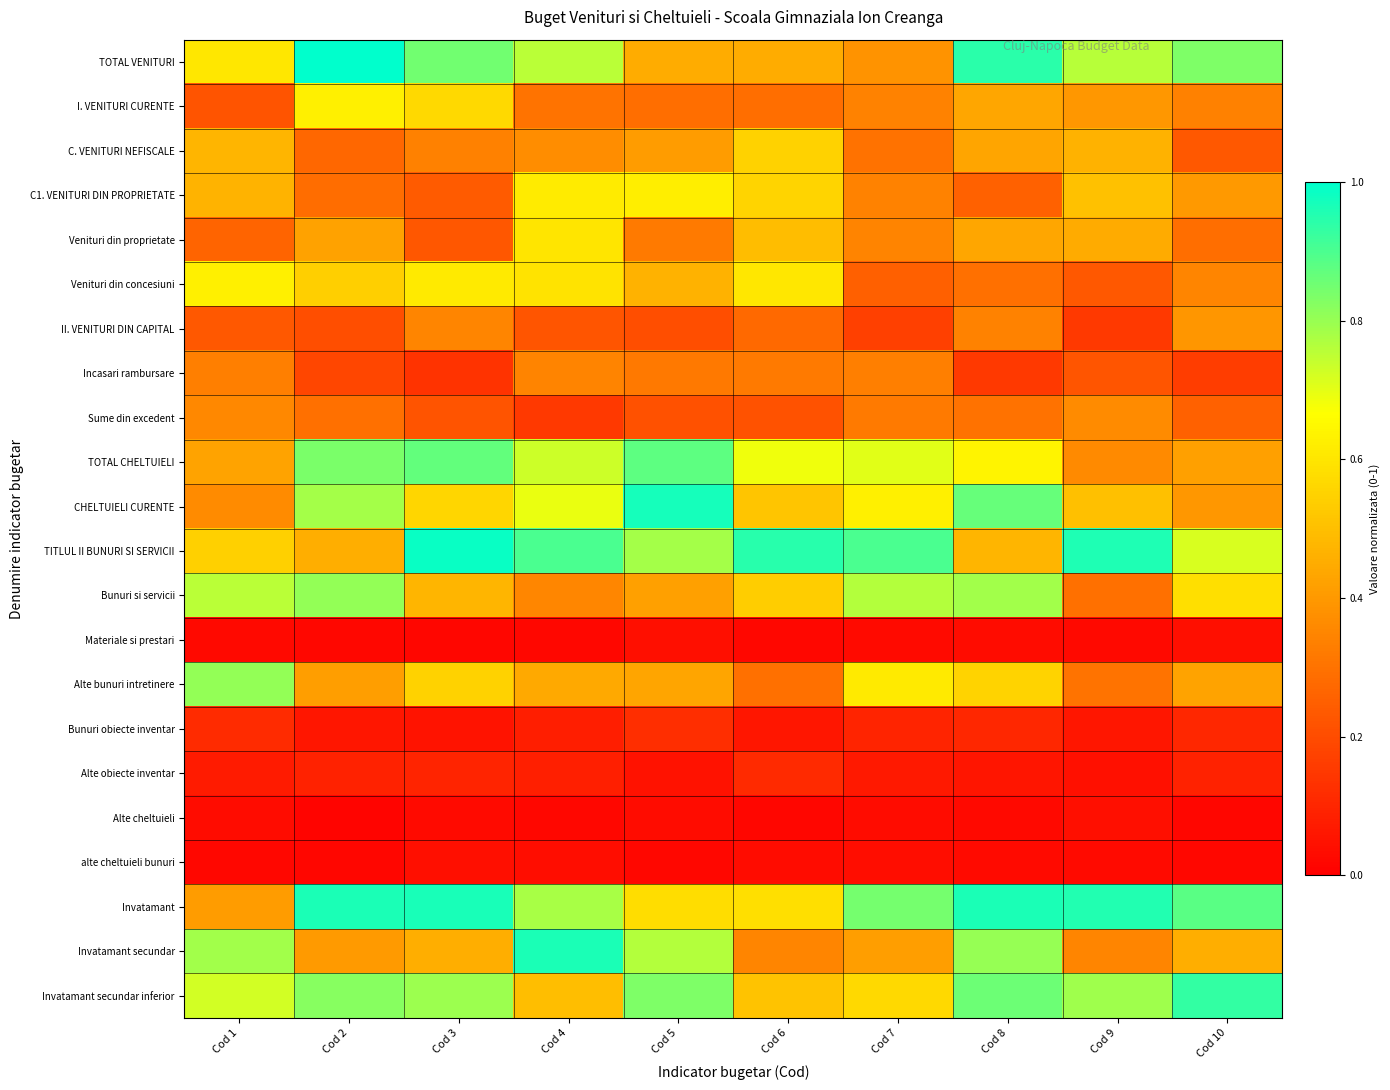

Between Cod 1 and Cod 10, which is larger?

Cod 10